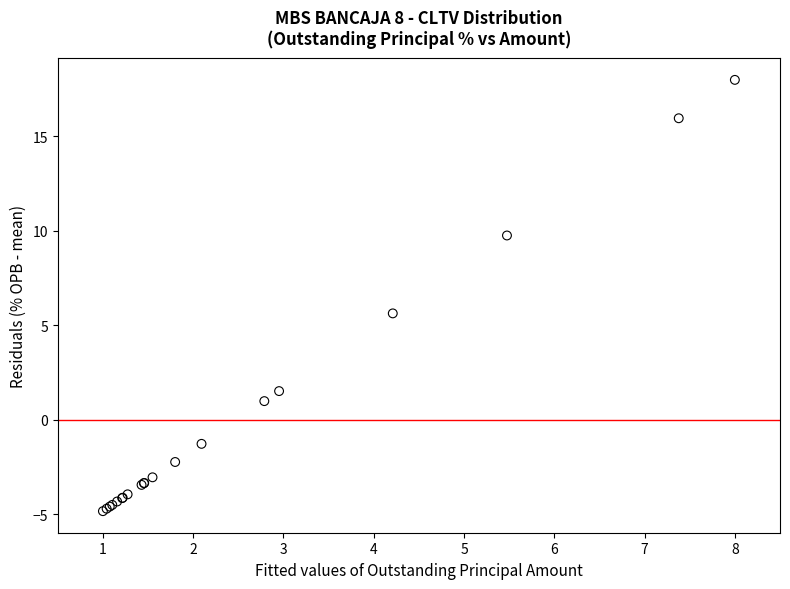

What Y value in the scatter plot is closest to 6?

5.6